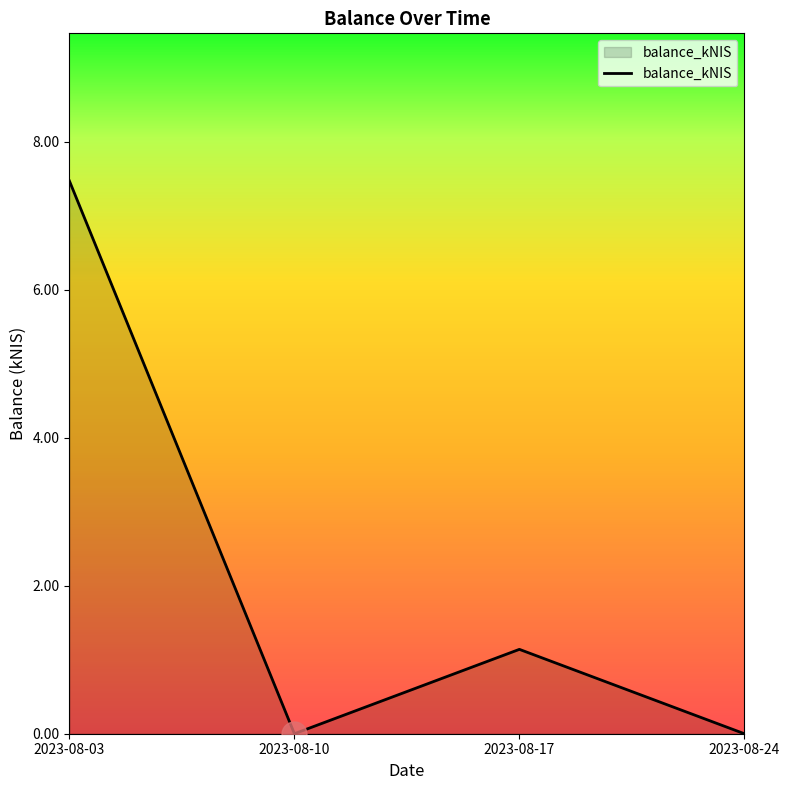

How many lines are shown in the chart?

1